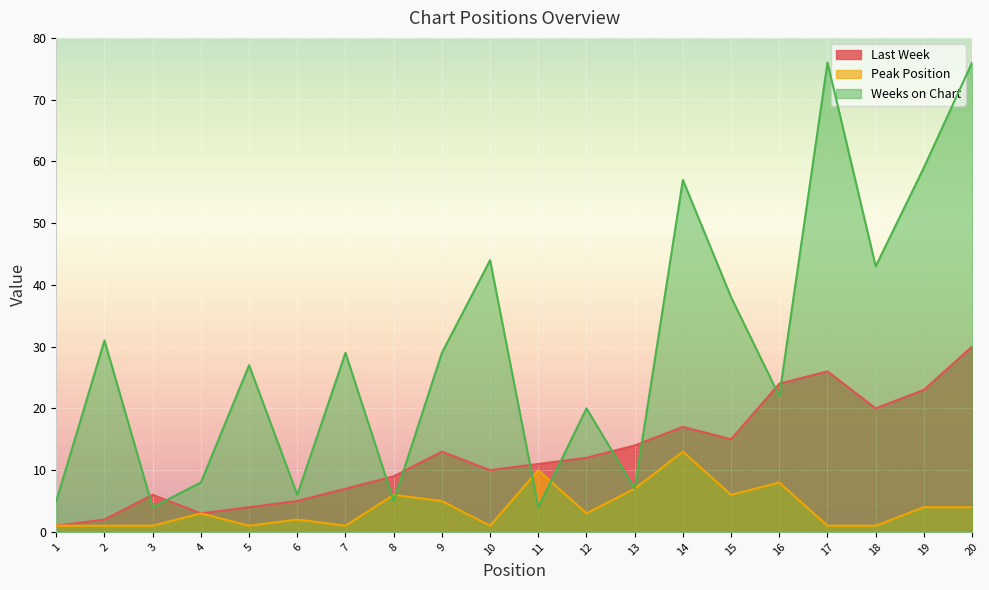

What is the average value of the Peak Position series?

4